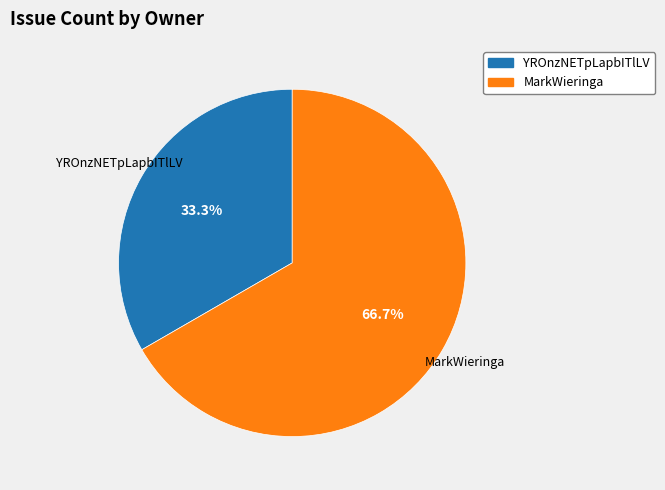

Approximately how many times larger is the value at MarkWieringa compared to YROnzNETpLapbITlLV?

2.0